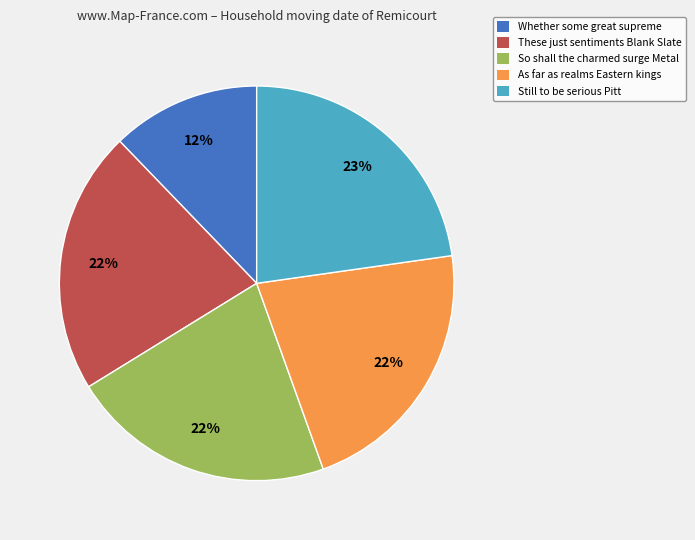

Between Whether some great supreme and So shall the charmed surge Metal, which is larger?

So shall the charmed surge Metal